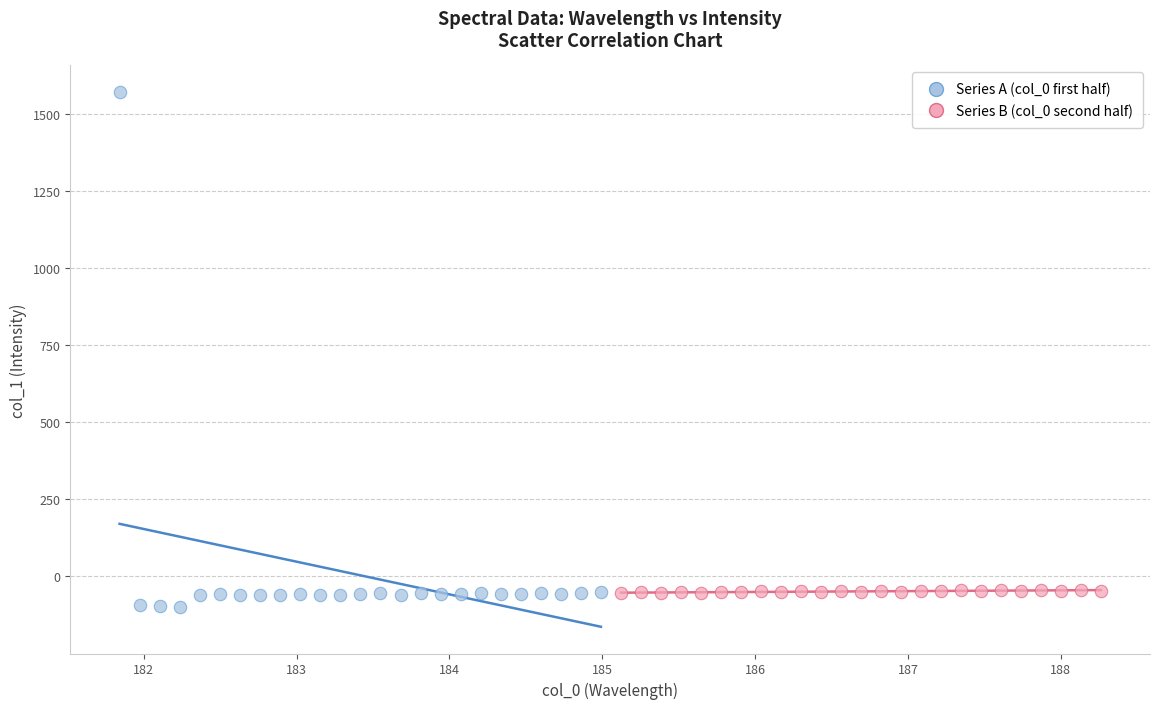

Which series contains the lowest Y value?

Series A (col_0 first half)